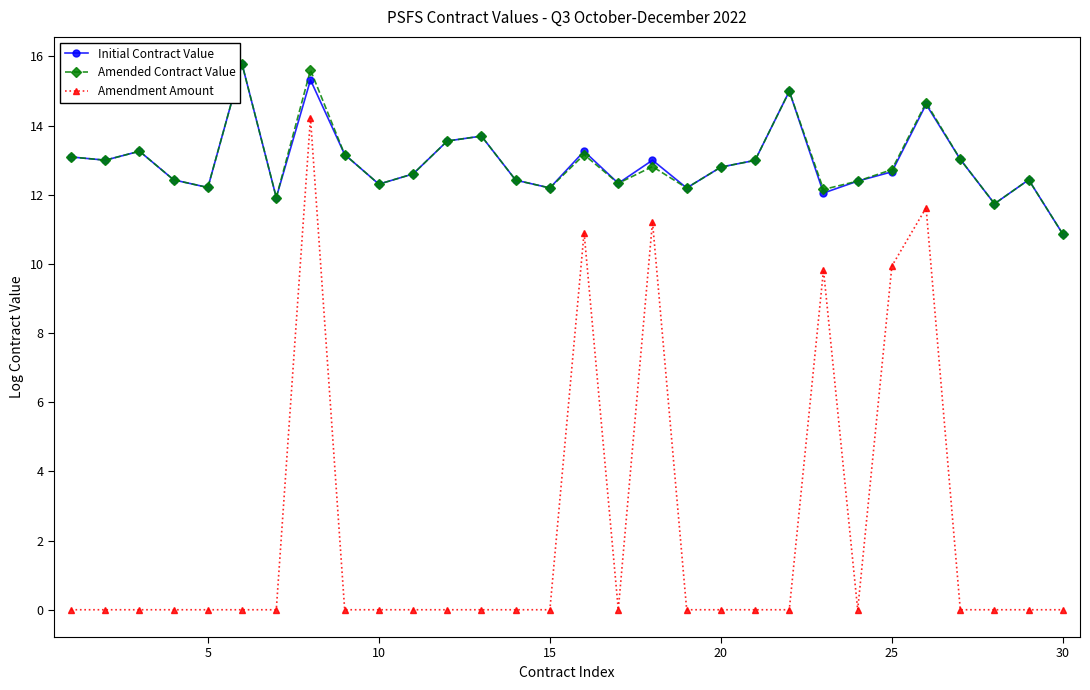

True or false: Amendment Amount and Amended Contract Value cross at least once.

False